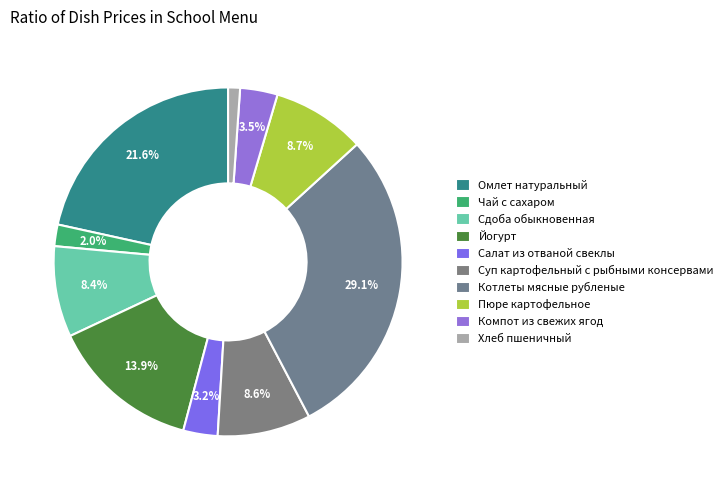

The Компот из свежих ягод slice represents 3% of the pie. True or false?

True